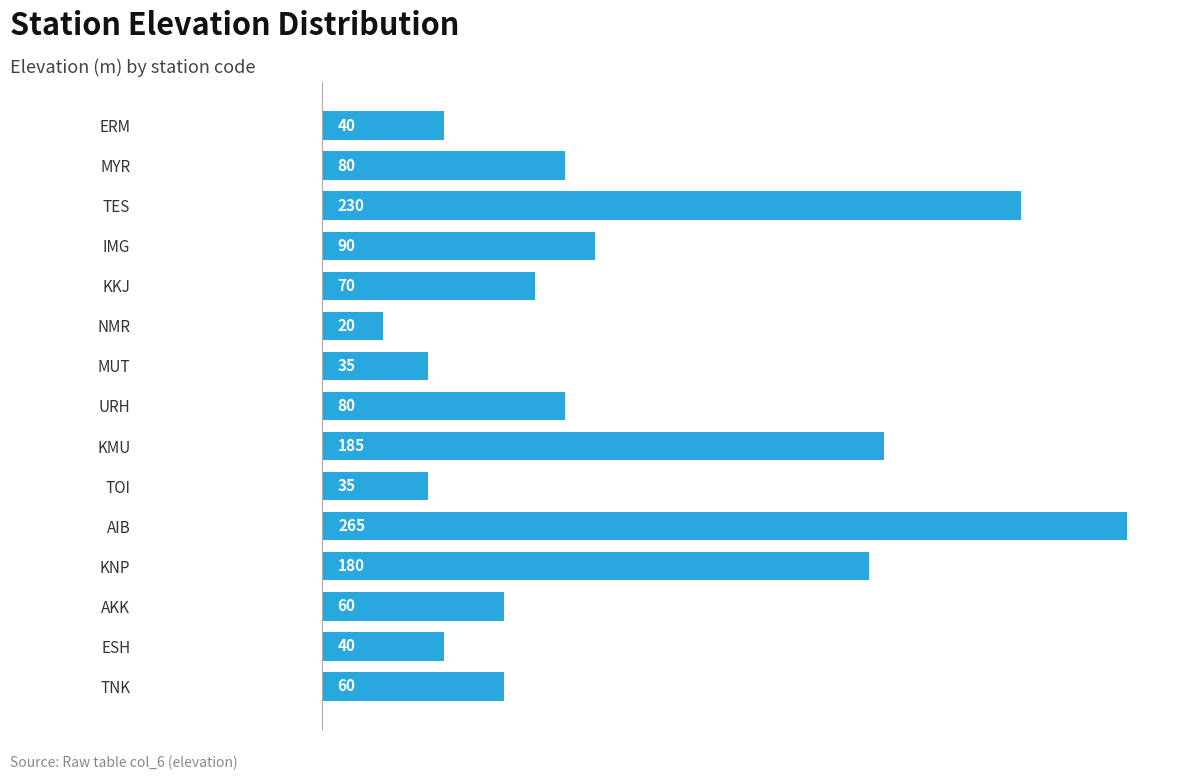

Which label corresponds to the largest value in the chart?

AIB